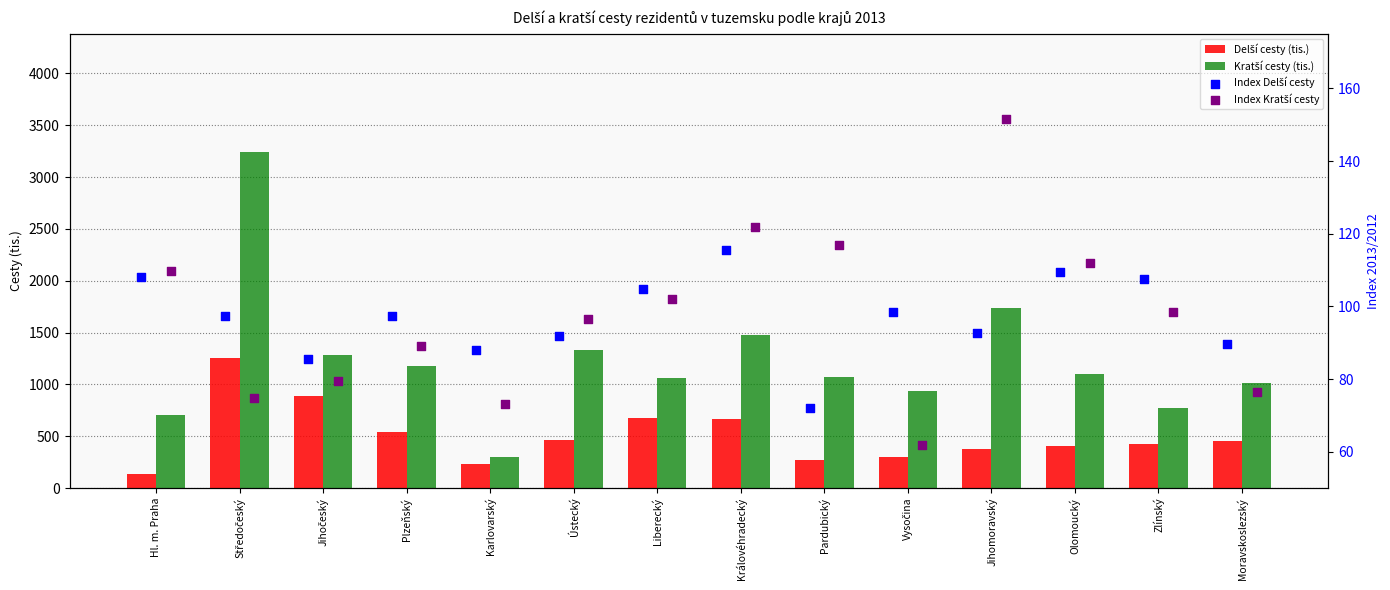

Which series has the largest total across all categories?

Kratší cesty (tis.)